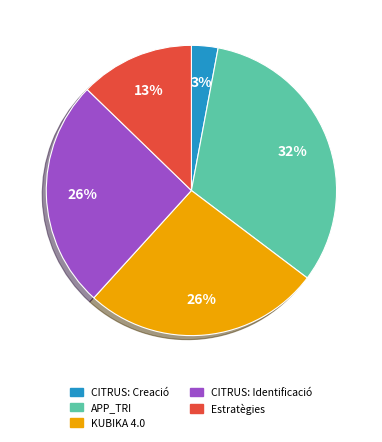

Is there any slice that represents more than half of the pie?

No